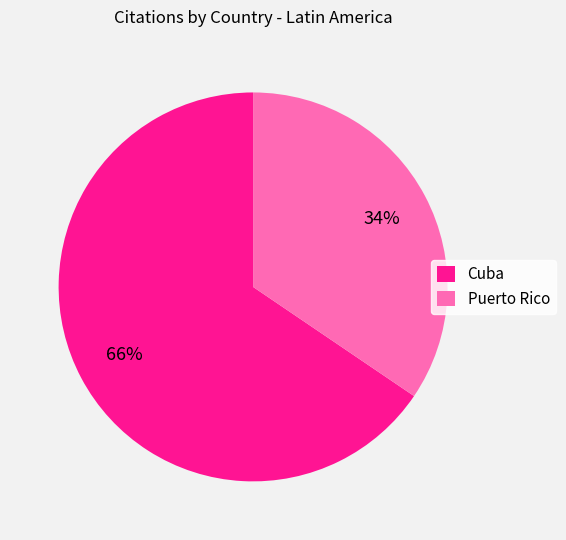

Which slice is the largest?

Cuba